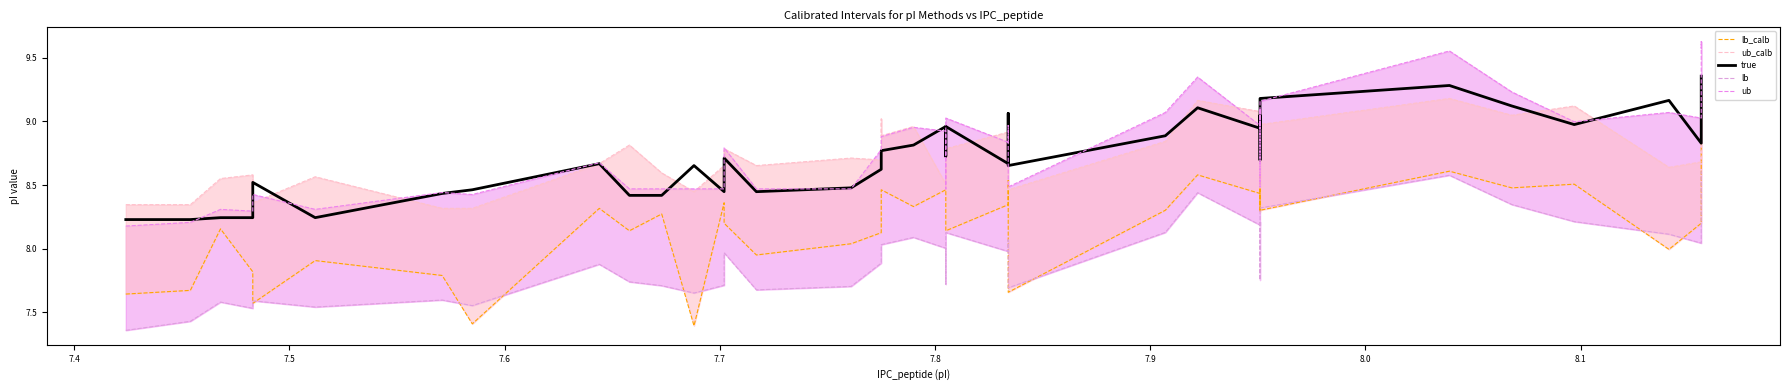

What position from the right is 8.0?

32